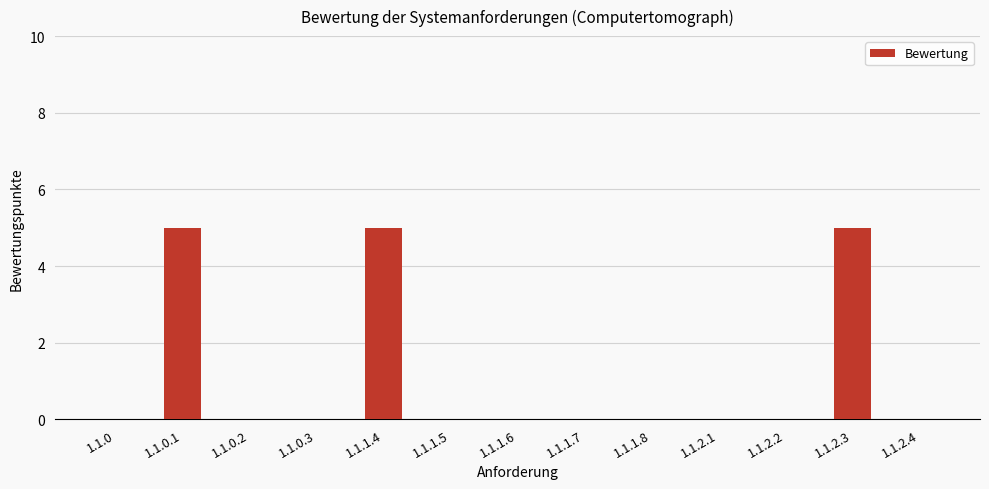

Reading right to left, transcribe all the data shown in this chart.

1.1.2.4=0	1.1.2.3=5	1.1.2.2=0	1.1.2.1=0	1.1.1.8=0	1.1.1.7=0	1.1.1.6=0	1.1.1.5=0	1.1.1.4=5	1.1.0.3=0	1.1.0.2=0	1.1.0.1=5	1.1.0=0